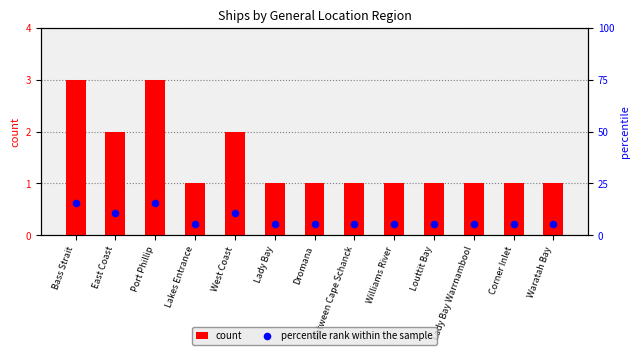

At how many categories does at least one series exceed 12?

2